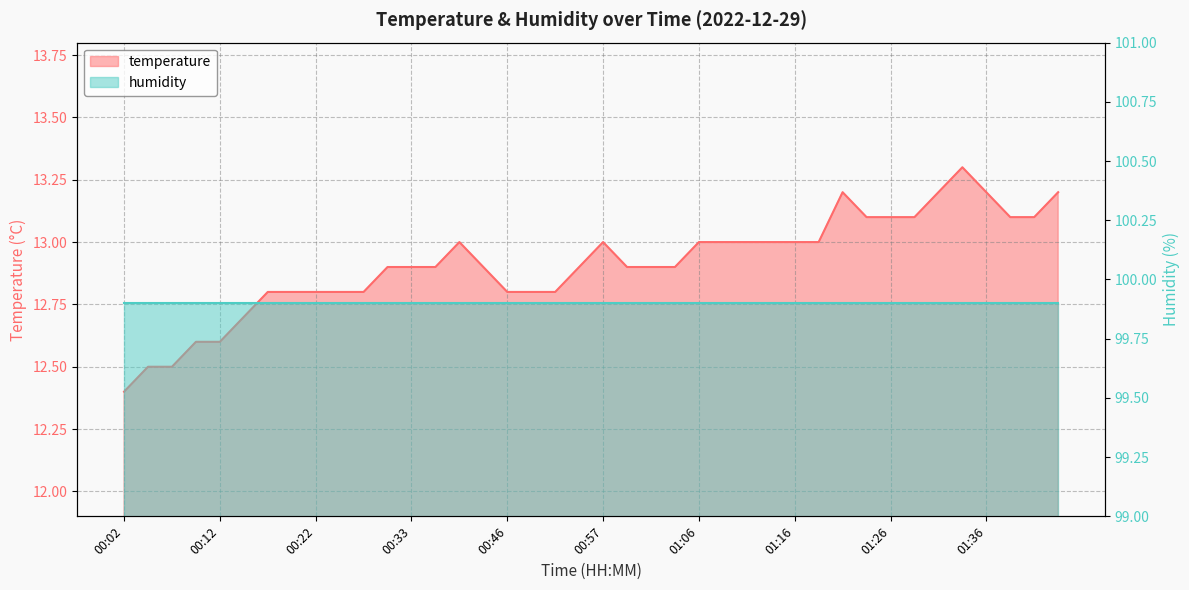

What is the difference between the values at 01:24 and 01:19?

0.1